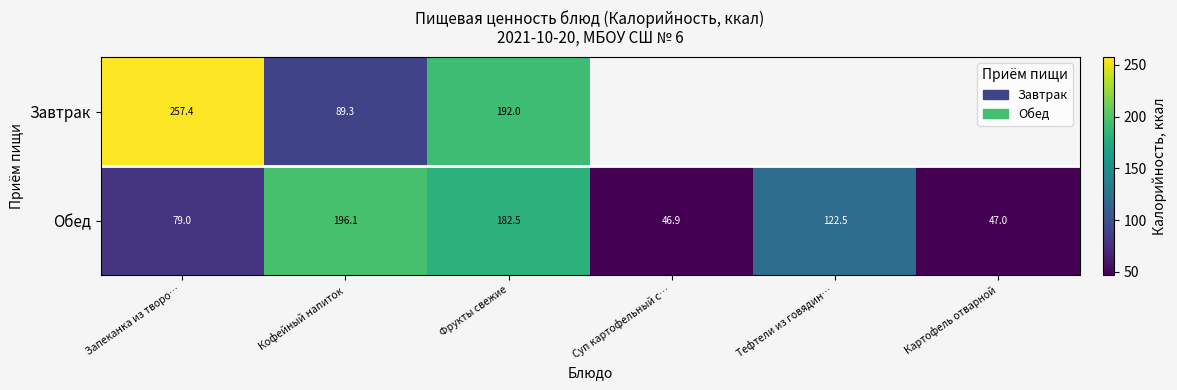

What is the approximate value of Обед at Картофель отварной?

47.0